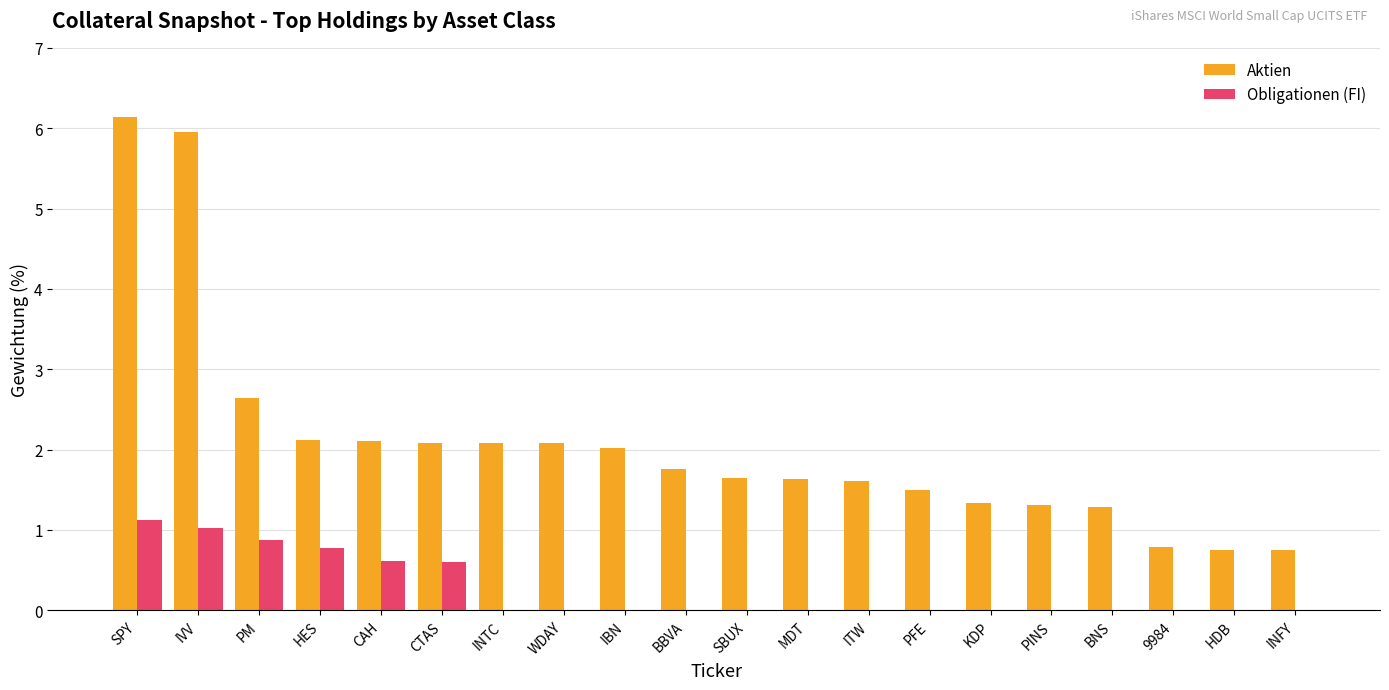

The value of Obligationen (FI) at SBUX is 0.6. True or false?

False